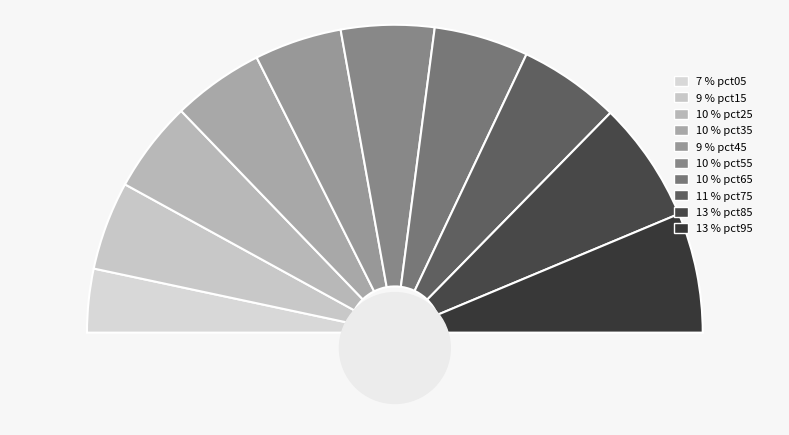

To the nearest percent, what percentage of the pie is pct25?

10%